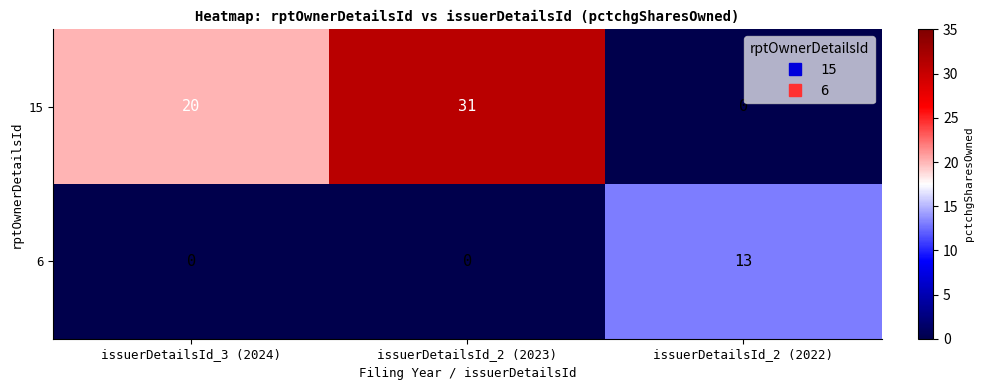

Reading left to right, transcribe all the data shown in this chart.

15: issuerDetailsId_3 (2024)=20	issuerDetailsId_2 (2023)=31	issuerDetailsId_2 (2022)=0
6: issuerDetailsId_3 (2024)=0	issuerDetailsId_2 (2023)=0	issuerDetailsId_2 (2022)=13